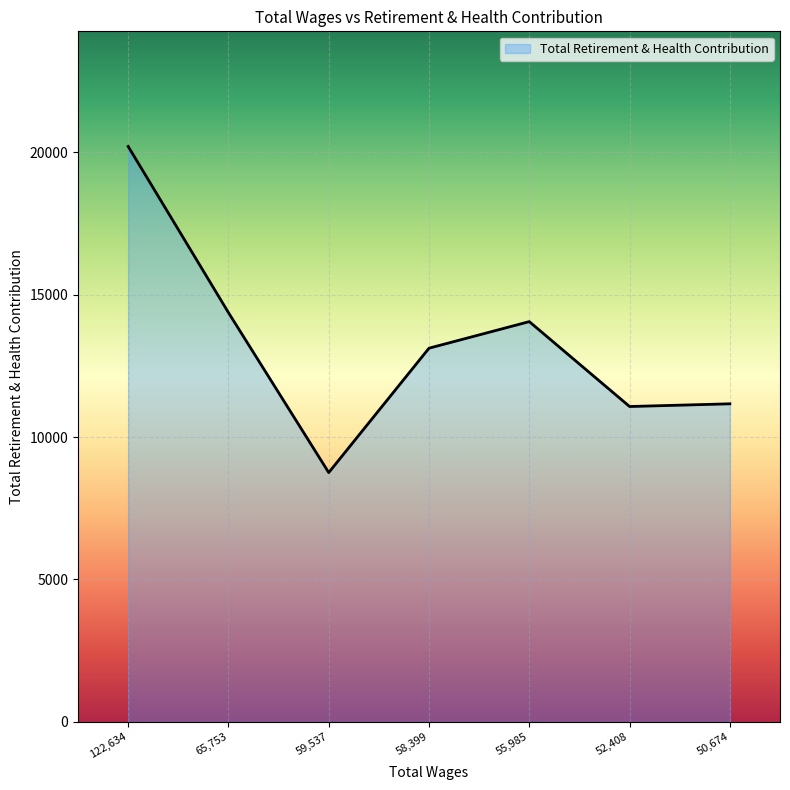

The chart shows a value of 12519 at 59,537. True or false?

False